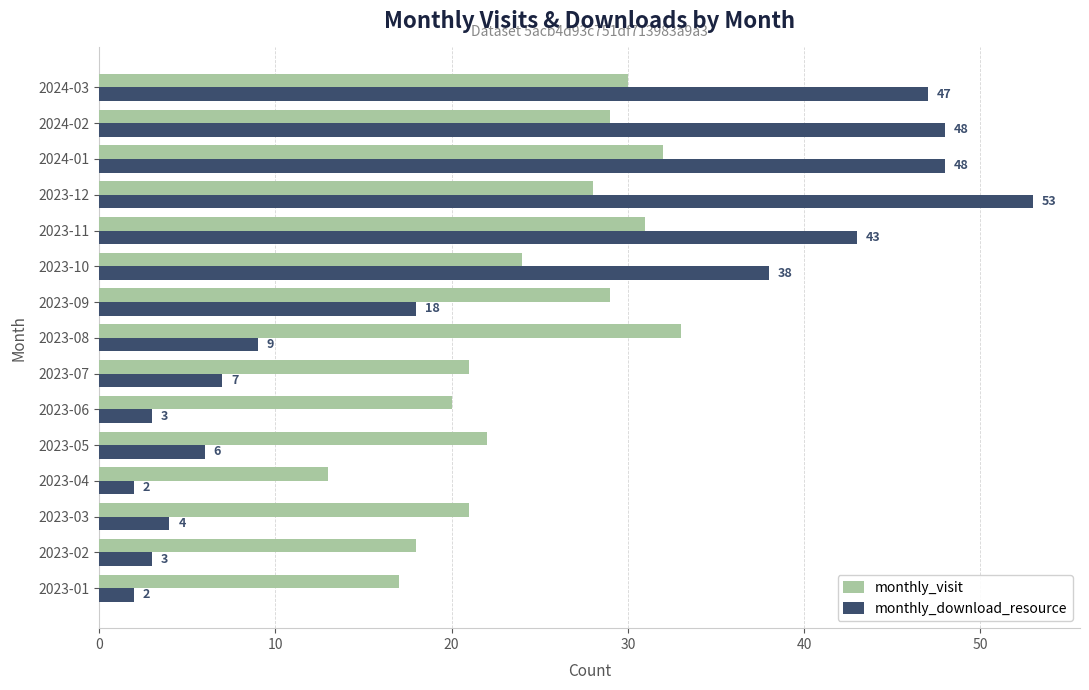

At which label is monthly_visit closest to 23?

2023-05